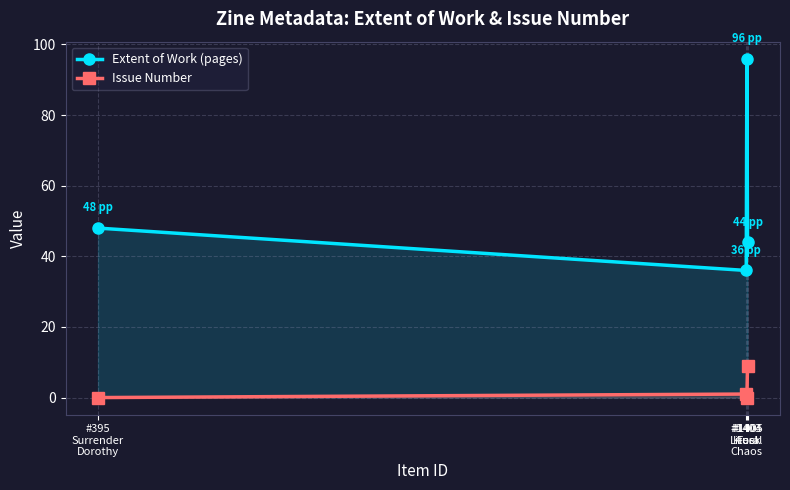

What is the label of the 4th point from the left?

#1405
Fuel